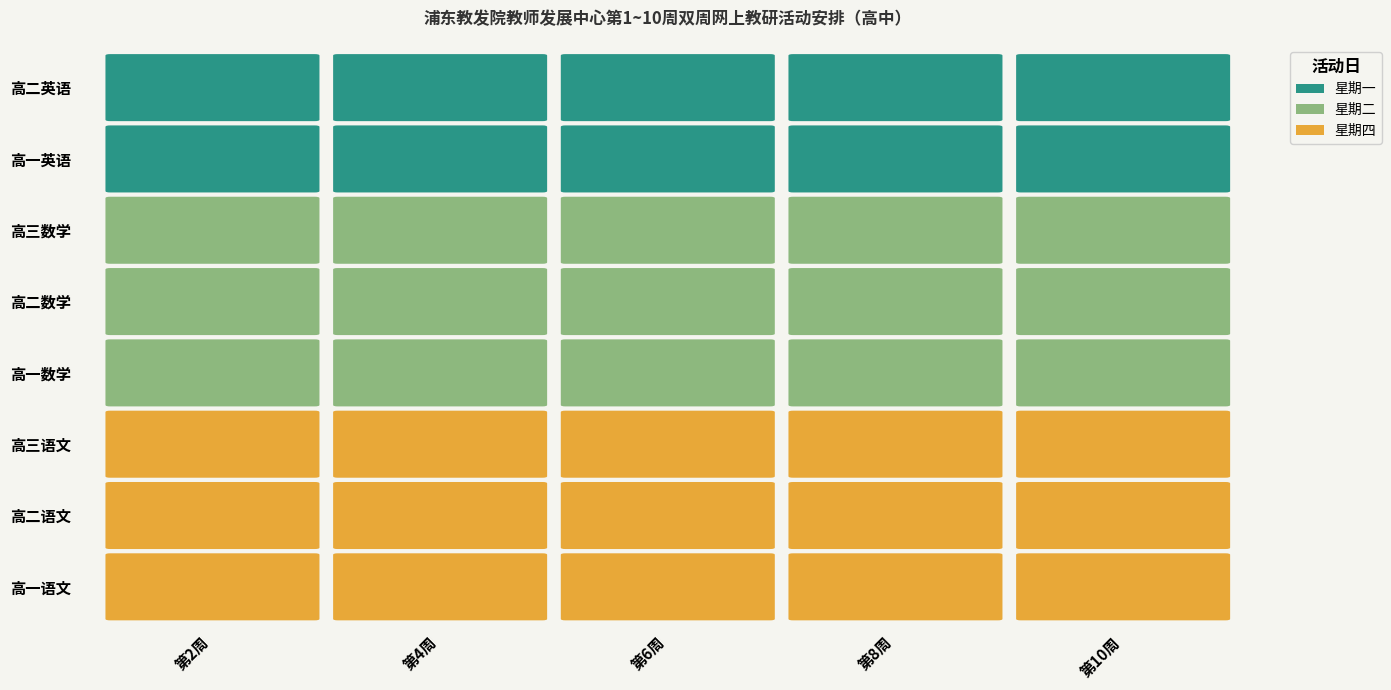

Which series has the widest spread of values?

高一语文